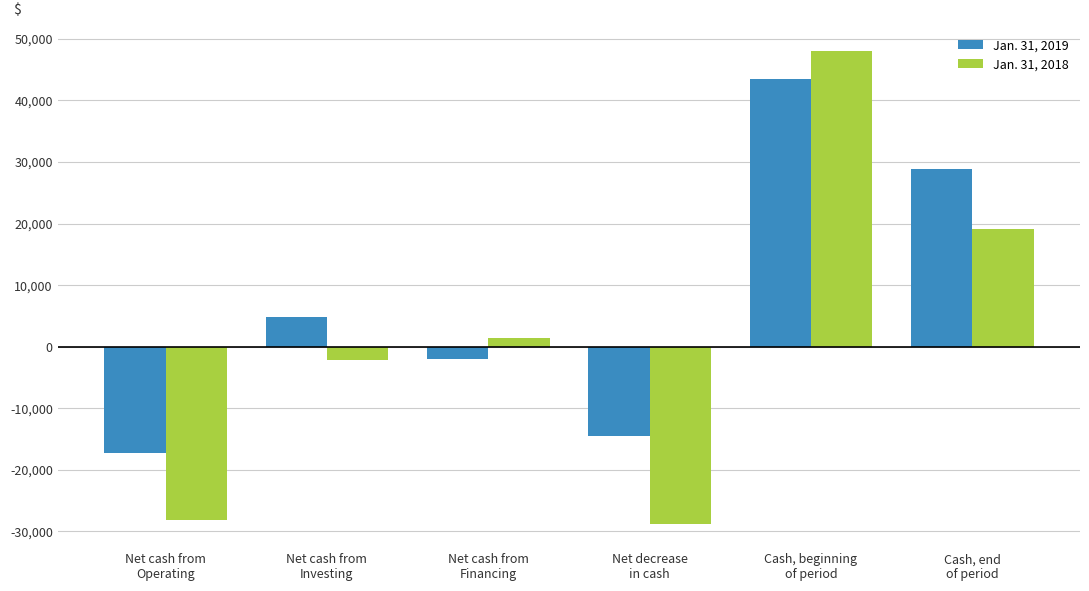

How many bars are there in each group?

2